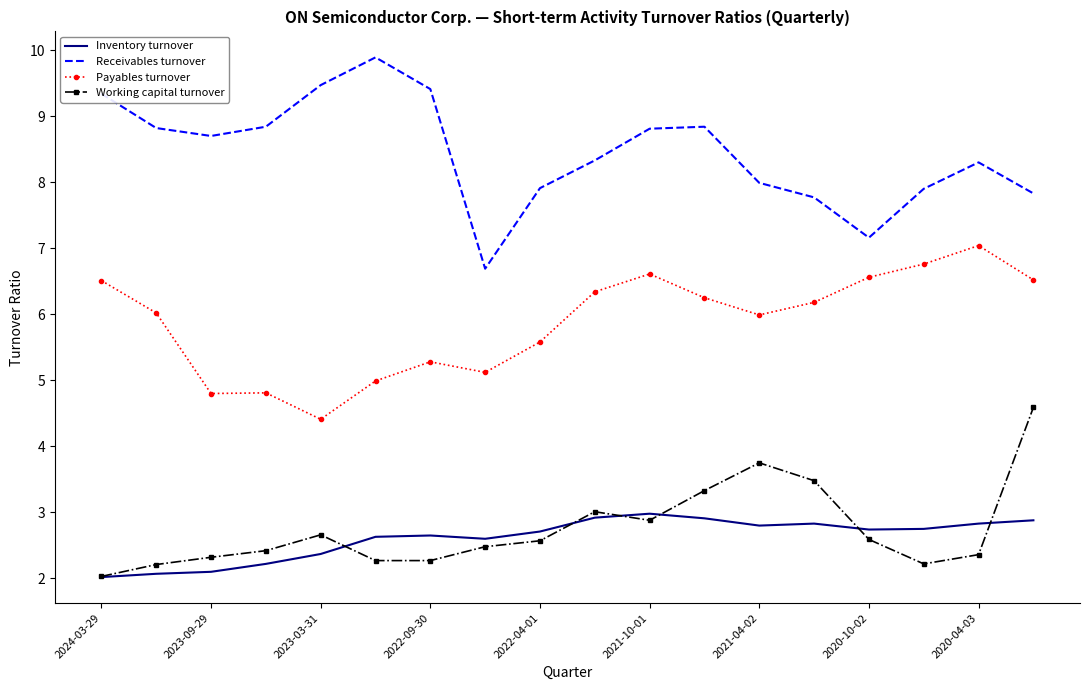

Rank the series by their maximum value, from lowest to highest.

Inventory turnover, Working capital turnover, Payables turnover, Receivables turnover